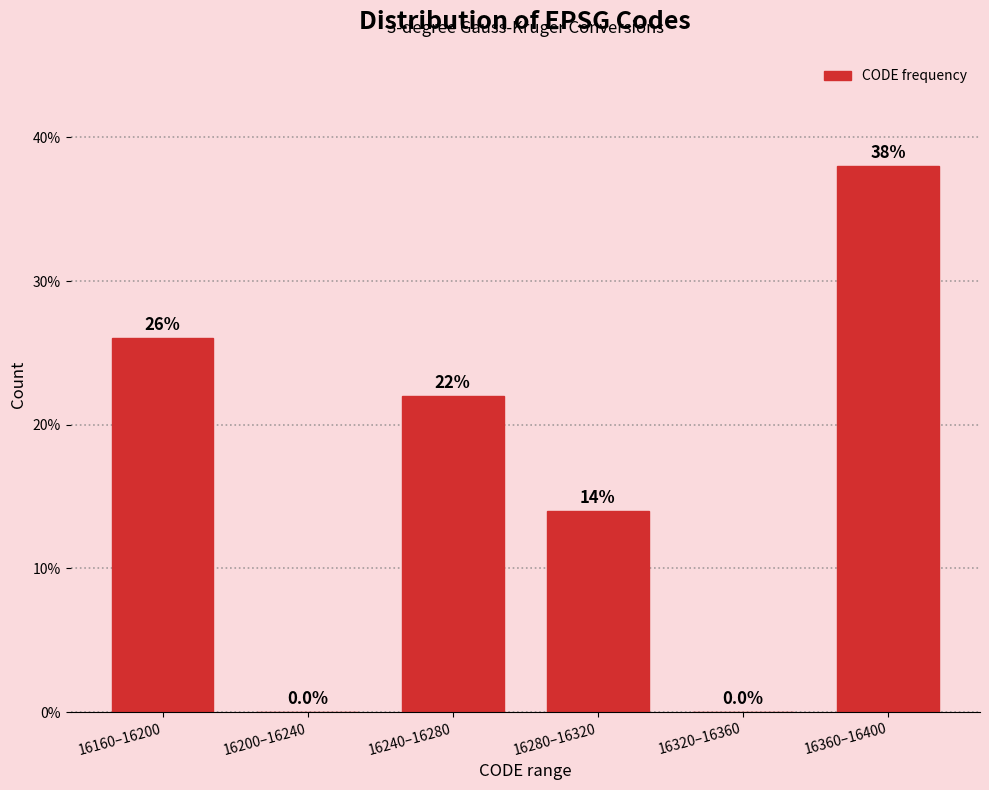

Reading right to left, transcribe all the data shown in this chart.

16360–16400=38.0	16320–16360=0.0	16280–16320=14.0	16240–16280=22.0	16200–16240=0.0	16160–16200=26.0